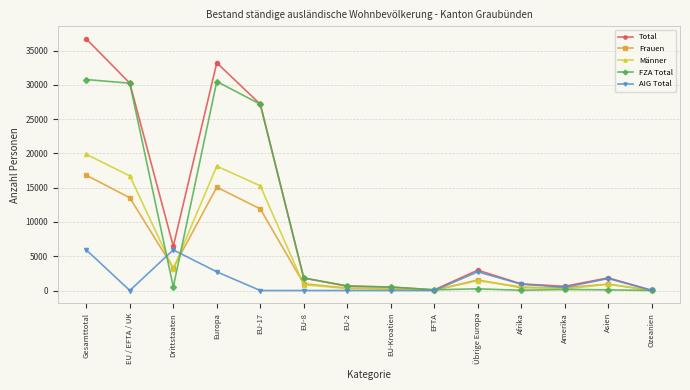

Where is Männer nearest to the value 9946?

EU-17